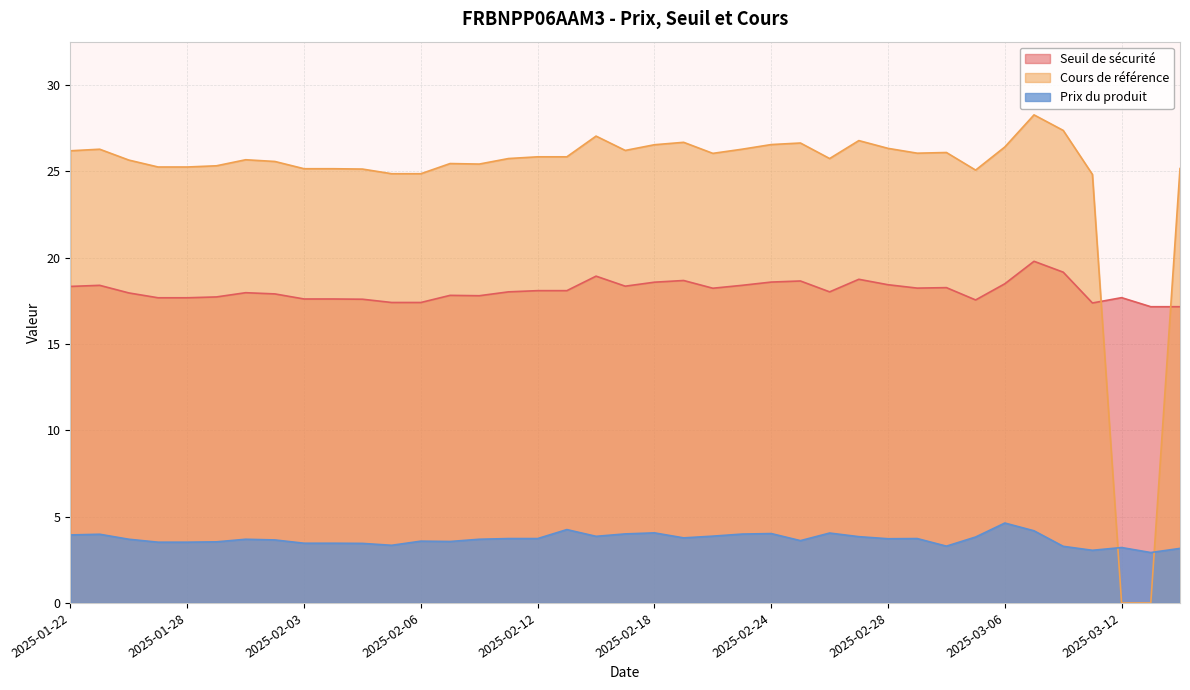

Between 2025-02-04 and 2025-02-12, which is larger?

2025-02-12